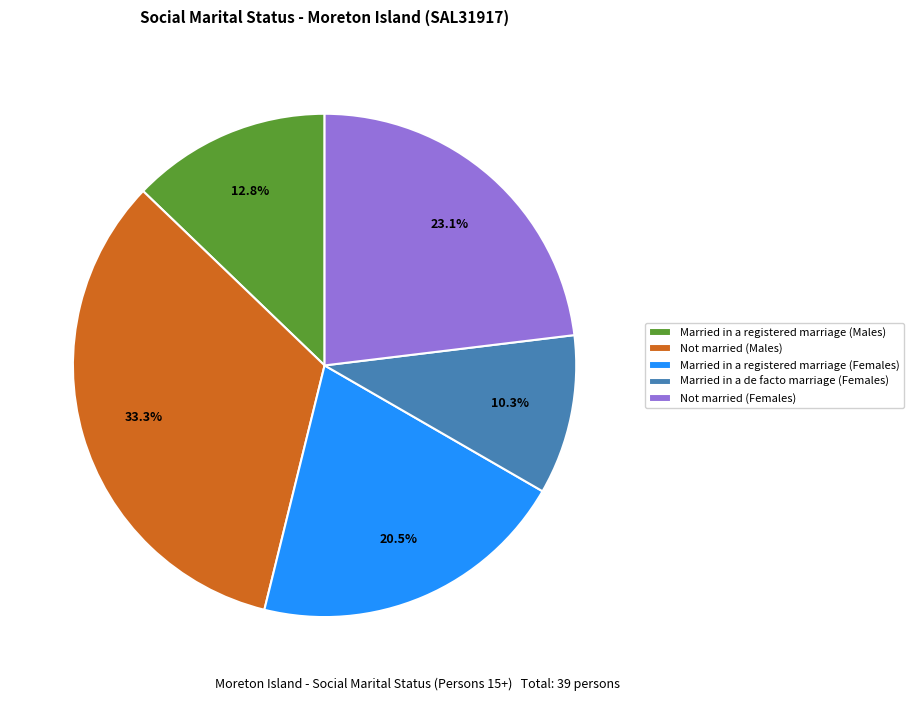

Rank the categories by value from lowest to highest.

Married in a de facto marriage (Females), Married in a registered marriage (Males), Married in a registered marriage (Females), Not married (Females), Not married (Males)